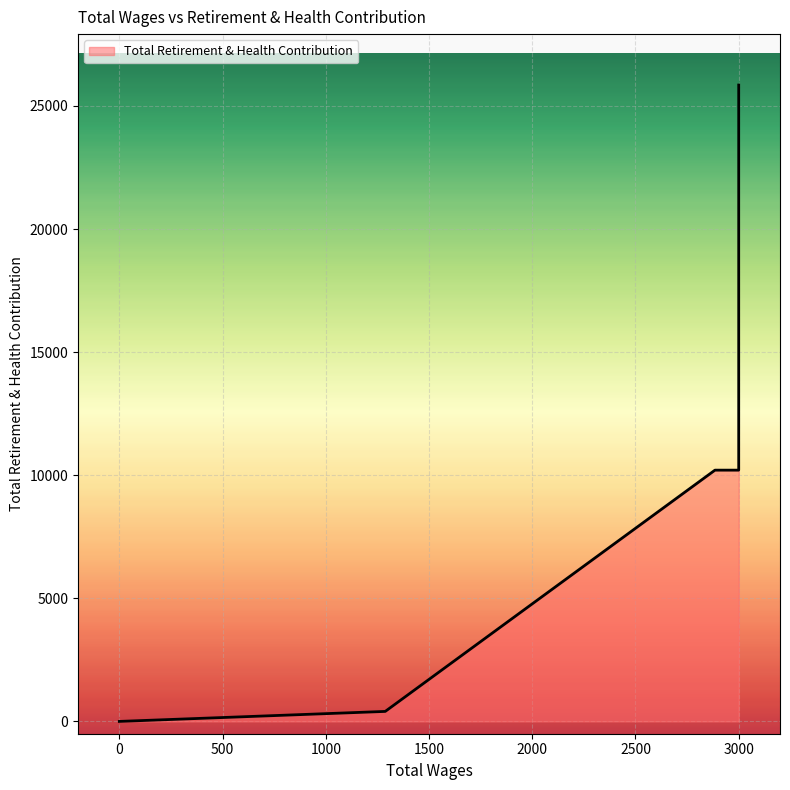

True or false: the data shows 0 at 0.0.

True